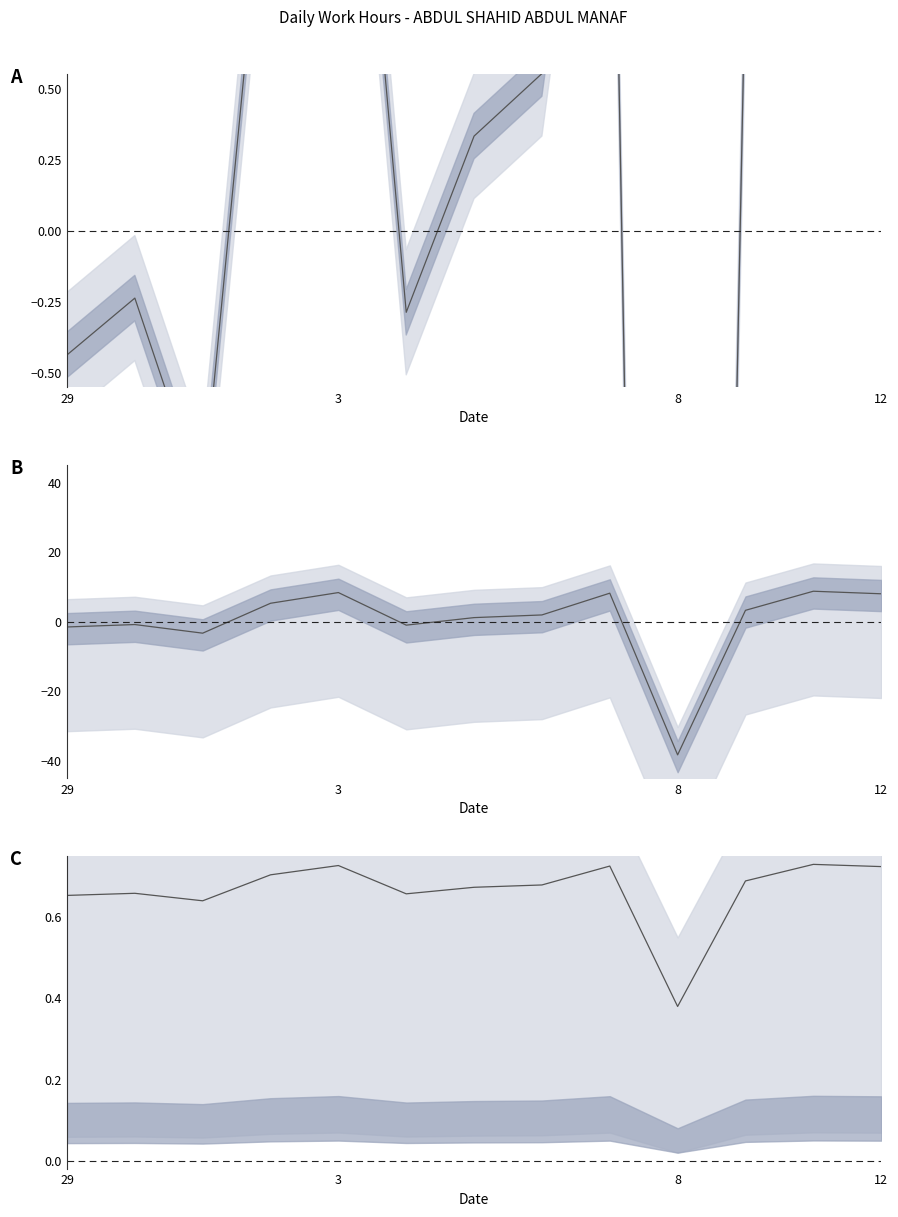

Approximately how many times larger is the value at 1 compared to 12?

0.7